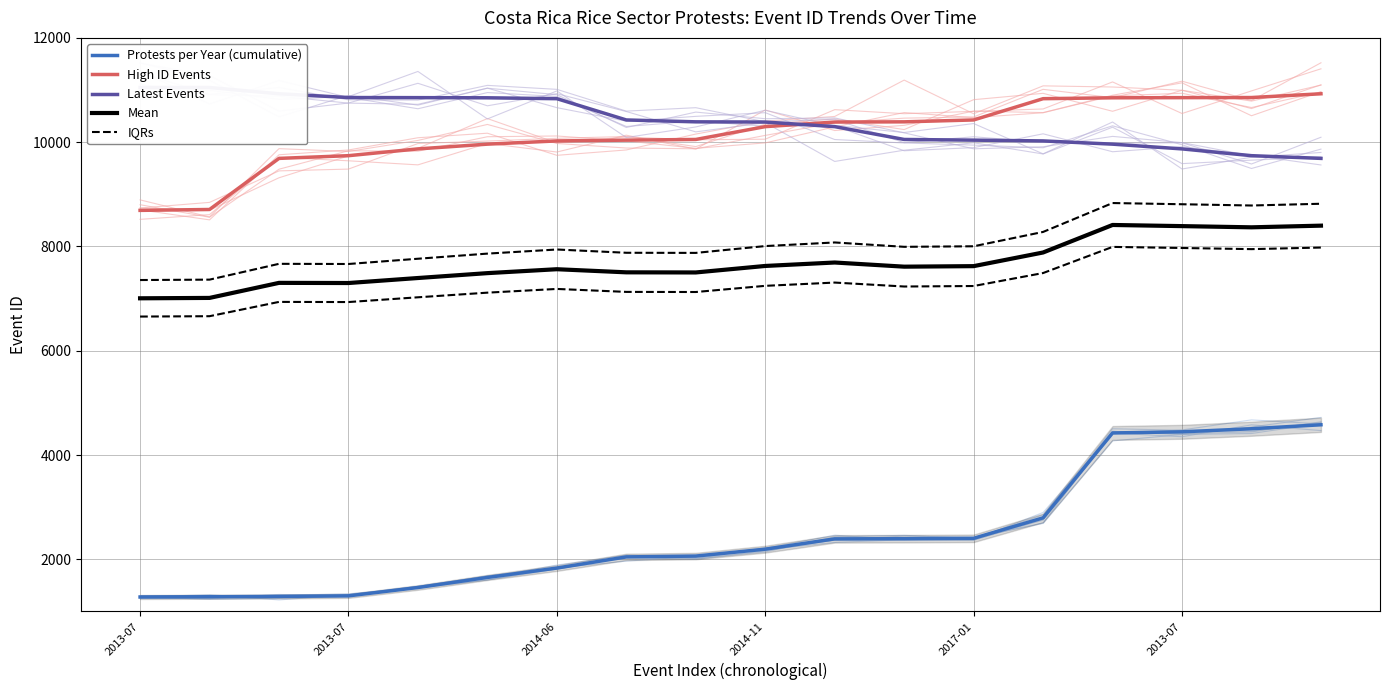

What is the value of the Latest Events point at the 14th from the left?

10024.0